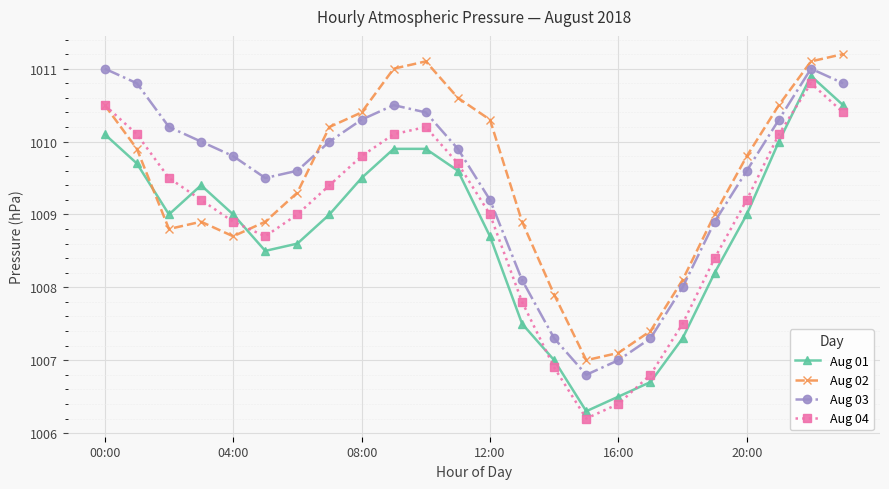

True or false: Aug 03 and Aug 04 cross at least once.

False